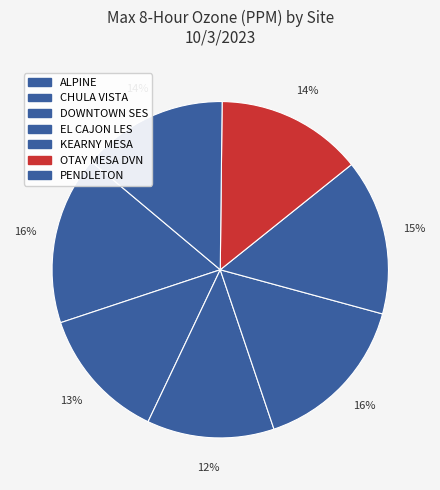

How many segments does this pie chart have?

7